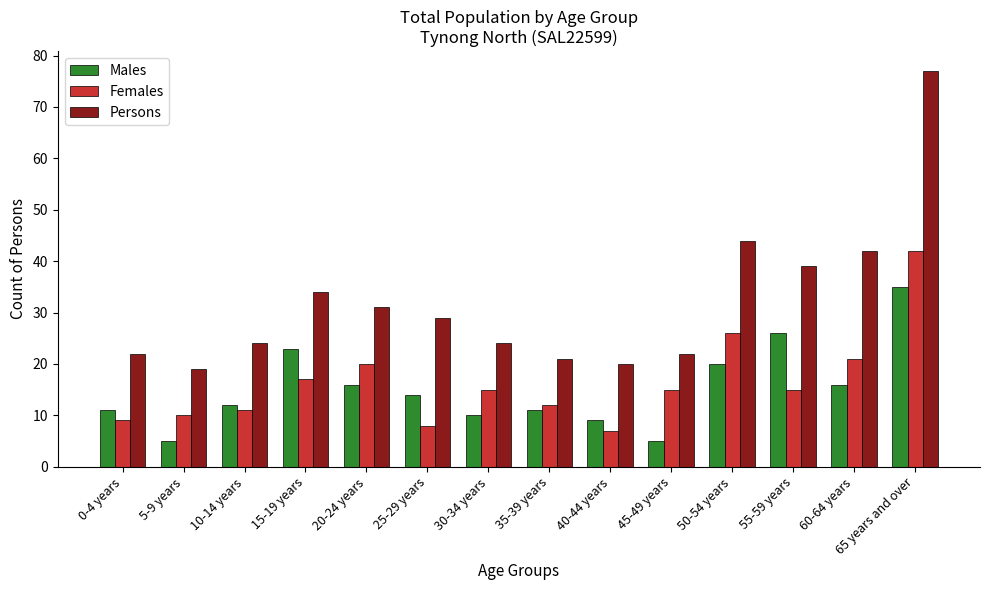

Is the value of Females at 65 years and over greater than the value of Persons at 15-19 years?

Yes